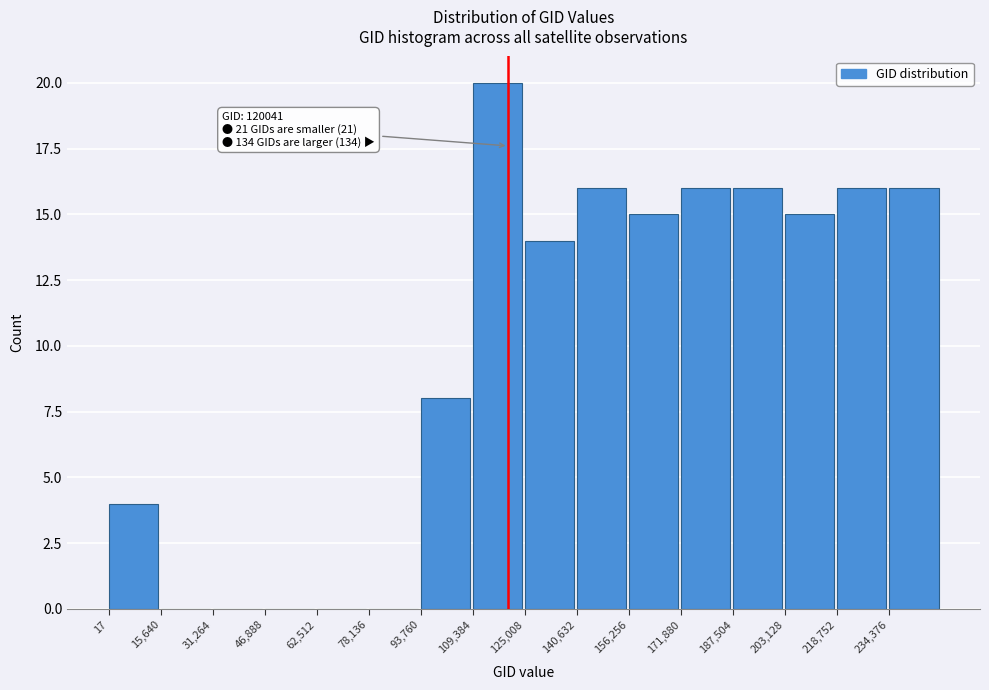

Which range on the x-axis has the tallest bar?

110000 to 126000